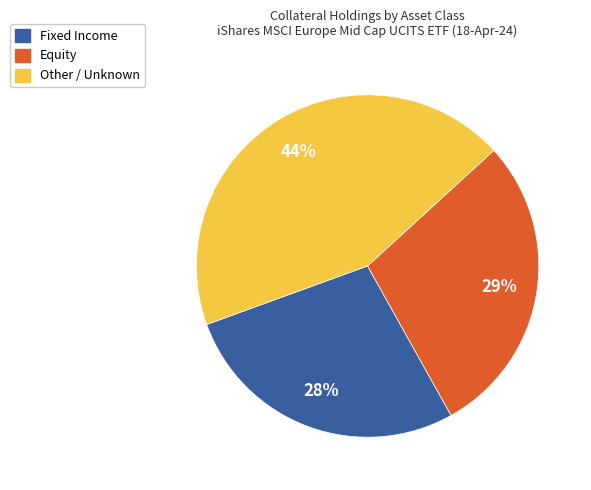

To the nearest percent, what is the difference between the largest and smallest slice percentages?

16%